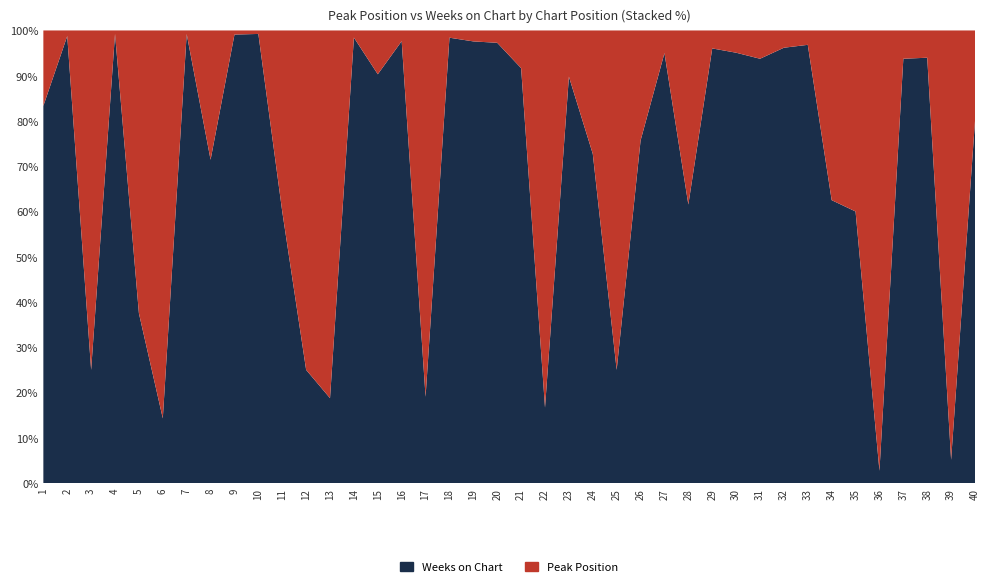

Reading right to left, list all the values displayed in this chart.

Peak Position: 40=7	39=37	38=5	37=1	36=36	35=2	34=6	33=4	32=5	31=8	30=6	29=5	28=5	27=6	26=9	25=9	24=9	23=10	22=20	21=1	20=3	19=3	18=2	17=17	16=3	15=3	14=2	13=13	12=12	11=4	10=1	9=1	8=2	7=1	6=6	5=5	4=1	3=3	2=1	1=1
Weeks on Chart: 40=28	39=2	38=78	37=15	36=1	35=3	34=10	33=122	32=126	31=120	30=116	29=121	28=8	27=114	26=28	25=3	24=24	23=88	22=4	21=11	20=107	19=121	18=123	17=4	16=124	15=28	14=125	13=3	12=4	11=6	10=129	9=109	8=5	7=126	6=1	5=3	4=129	3=1	2=80	1=5